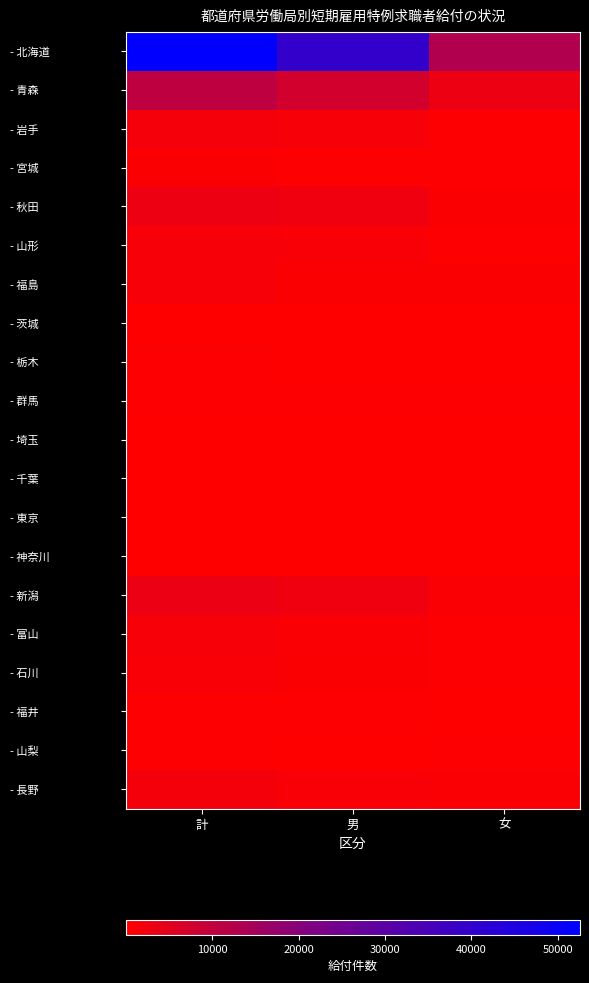

What is the minimum value shown in the chart?

13